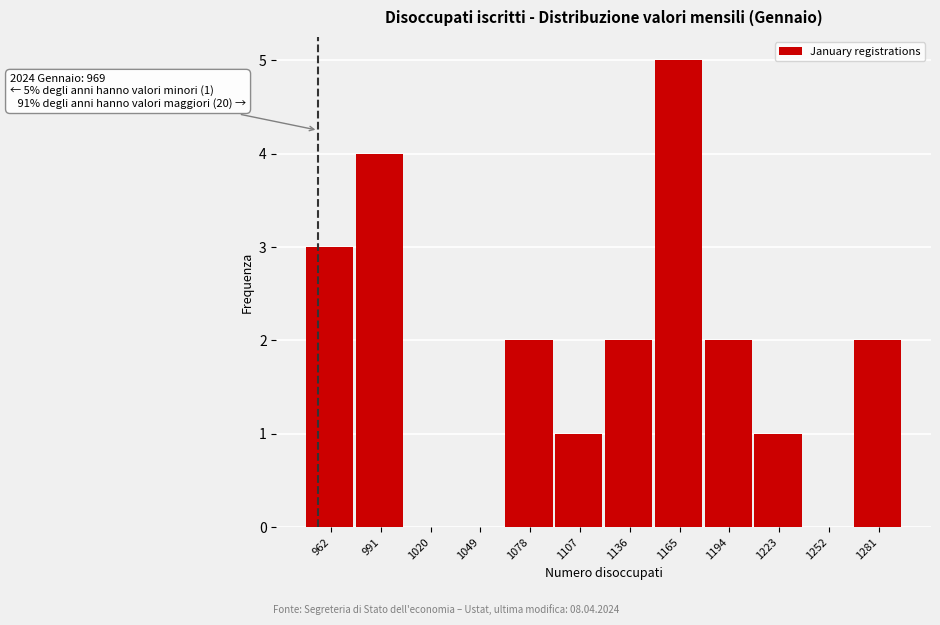

Reading right to left, what are all the values shown in this chart?

1281=2	1252=0	1223=1	1194=2	1165=5	1136=2	1107=1	1078=2	1049=0	1020=0	991=4	962=3